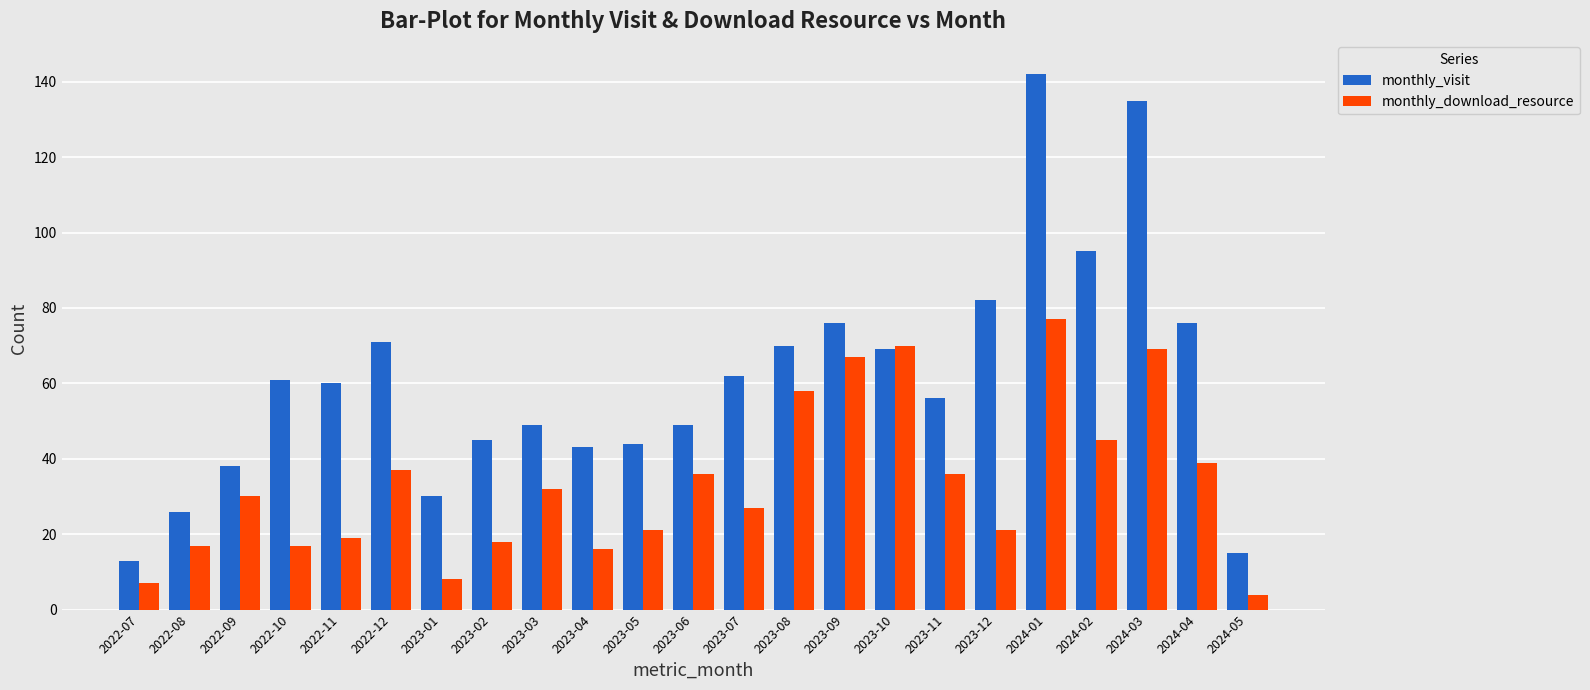

The monthly_download_resource series shows 51 at 2024-04. True or false?

False